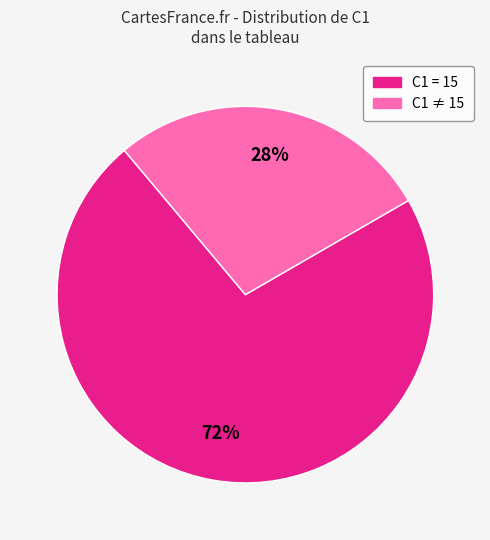

Is there any slice that represents more than half of the pie?

Yes